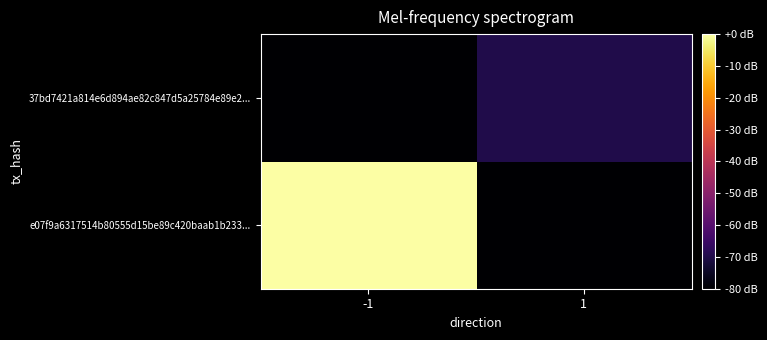

Reading left to right, list all the values displayed in this chart.

e07f9a6317514b80555d15be89c420baab1b233...: -1=0	1=-80
37bd7421a814e6d894ae82c847d5a25784e89e2...: -1=-80	1=-70